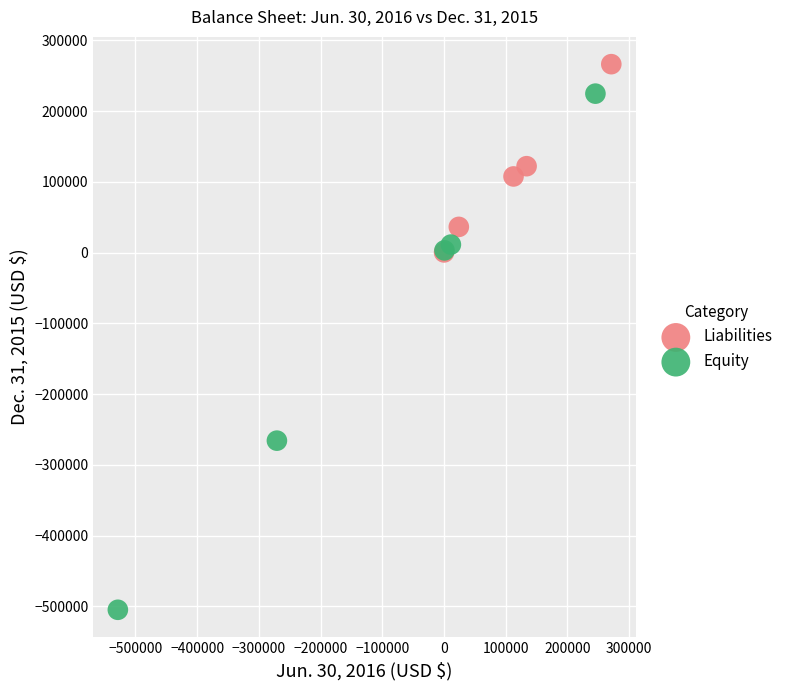

Which series has the largest Y range (max minus min)?

Equity